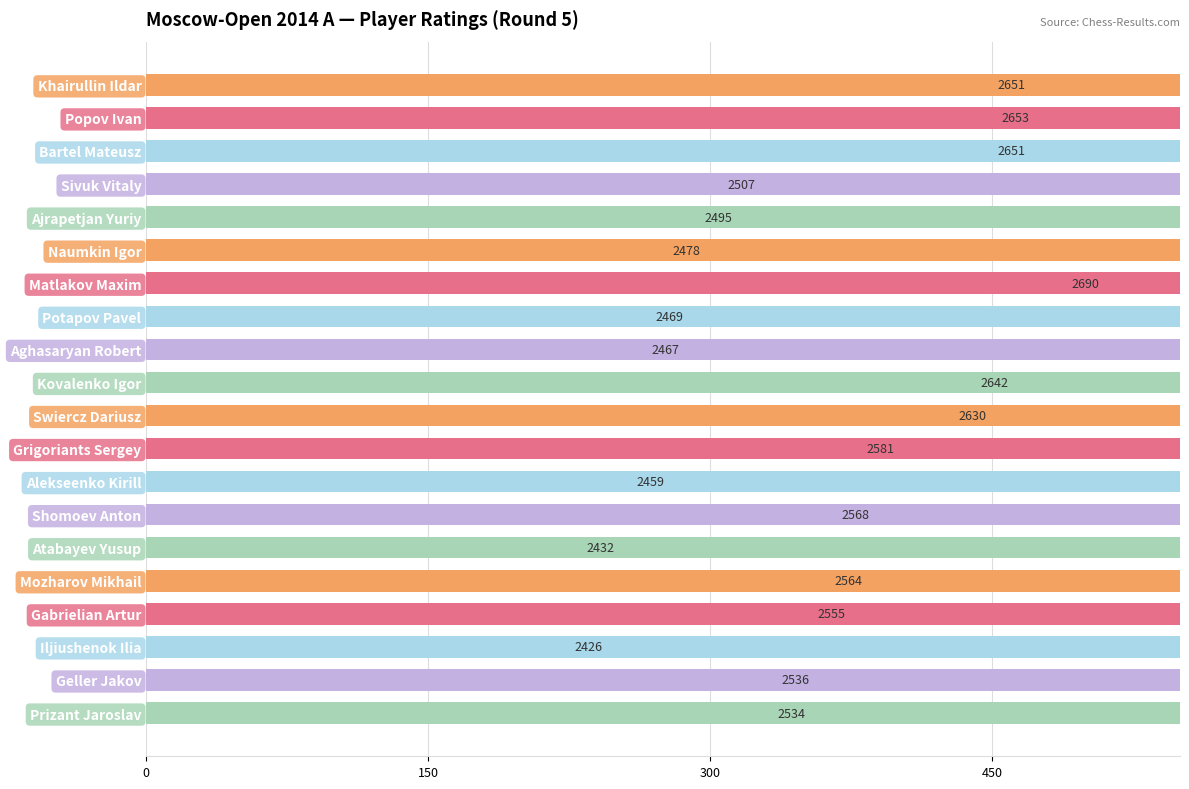

What is the smallest value displayed?

2426